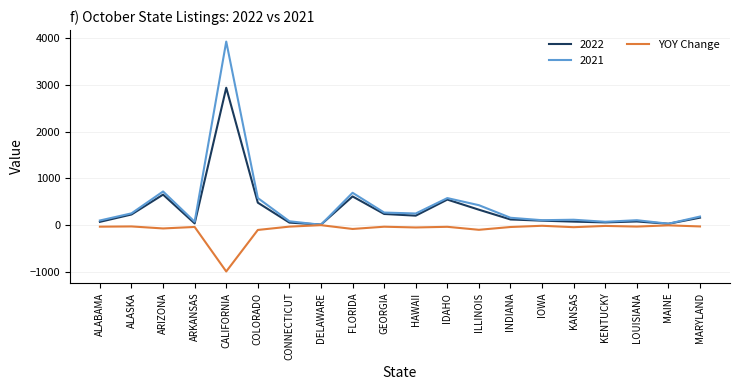

Is it true that 2022 equals 2935 at CALIFORNIA?

True